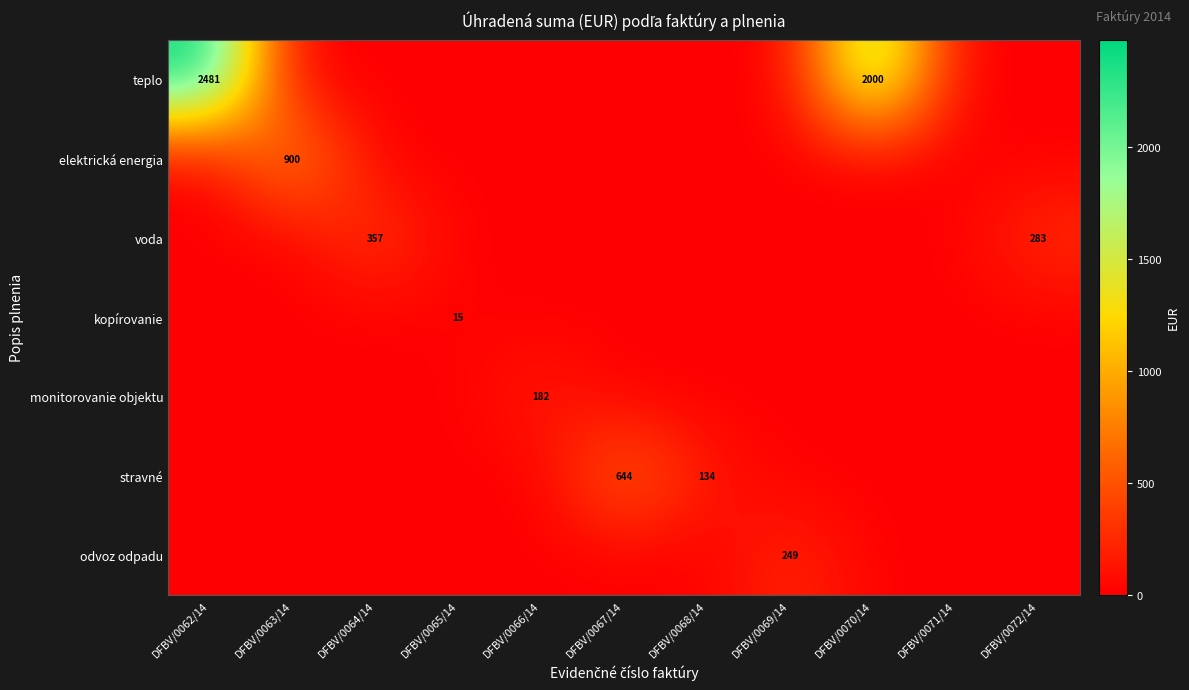

At how many categories does at least one series exceed 768?

3